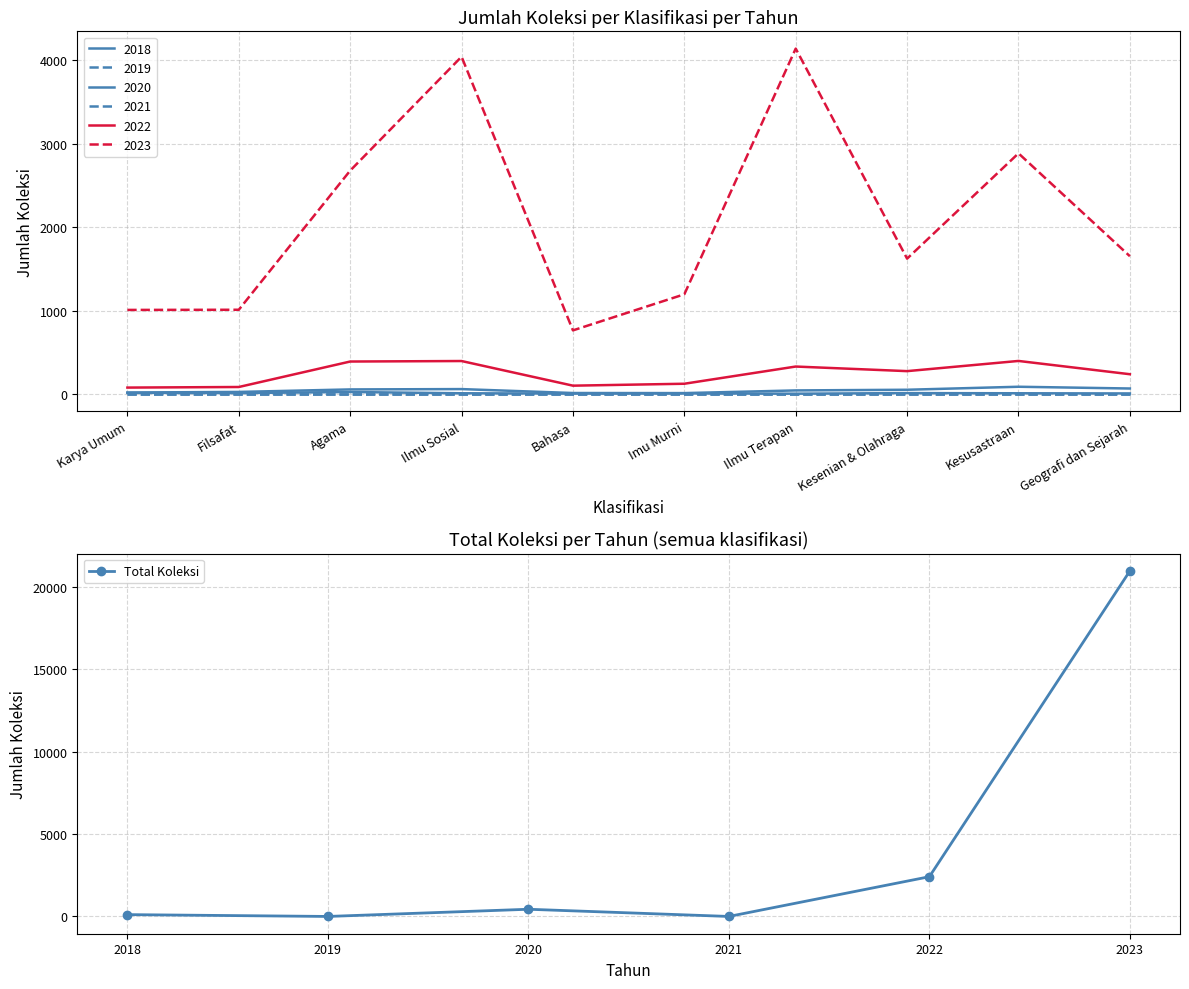

True or false: Total Koleksi has a value of -6384 at 2019.

False